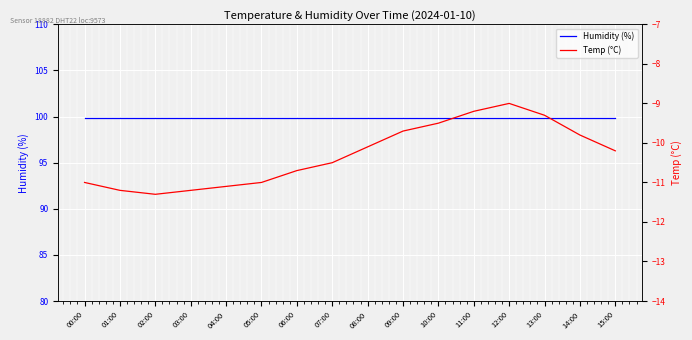

What is the spread (max minus min) of values at 06:00?

110.6